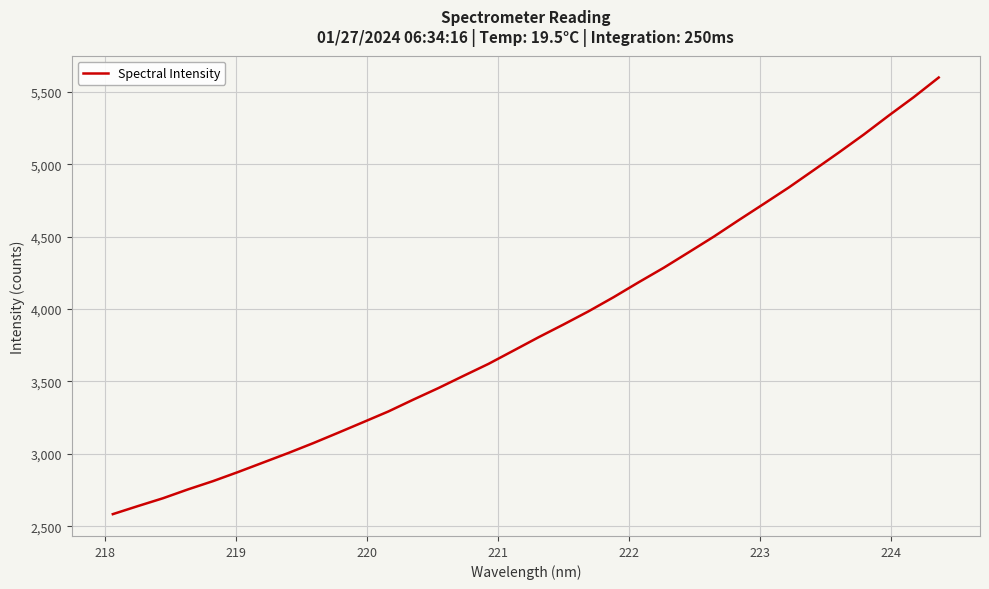

What is the minimum value shown in the chart?

2583.9